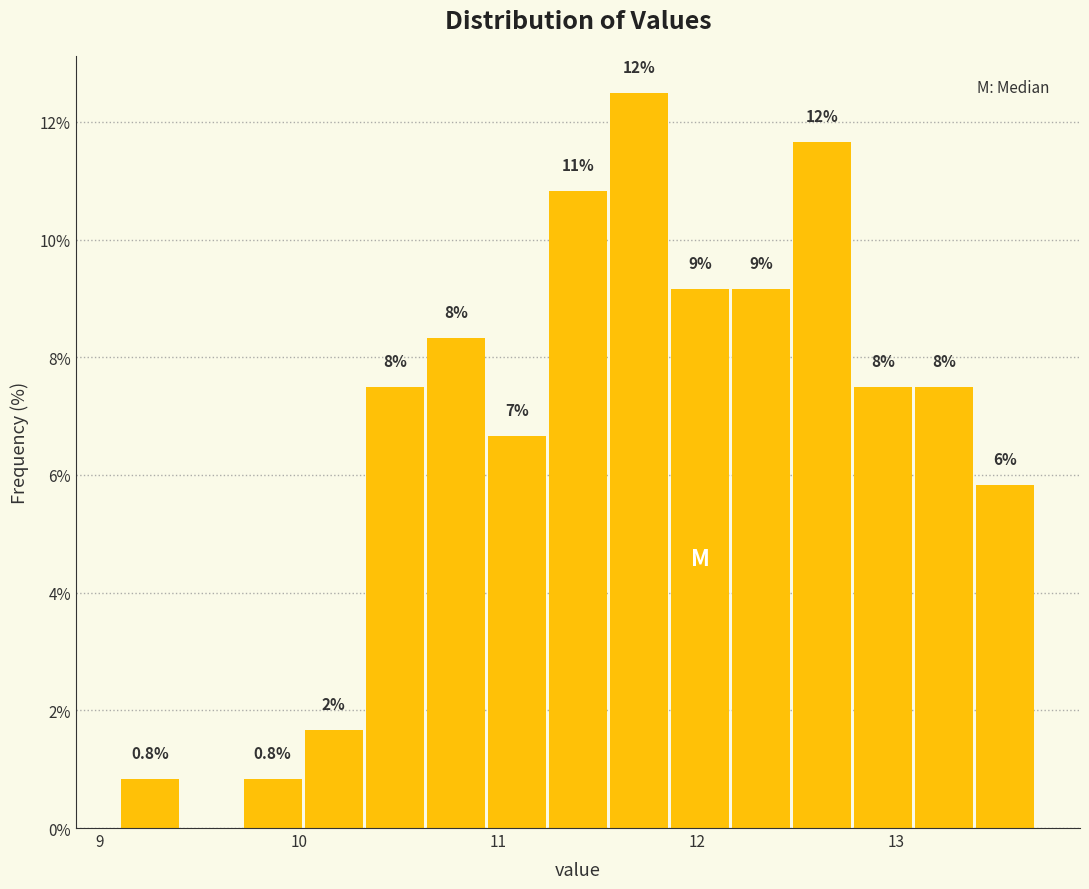

Read against the x-axis, roughly where is the centre of the tallest bar?

11.7